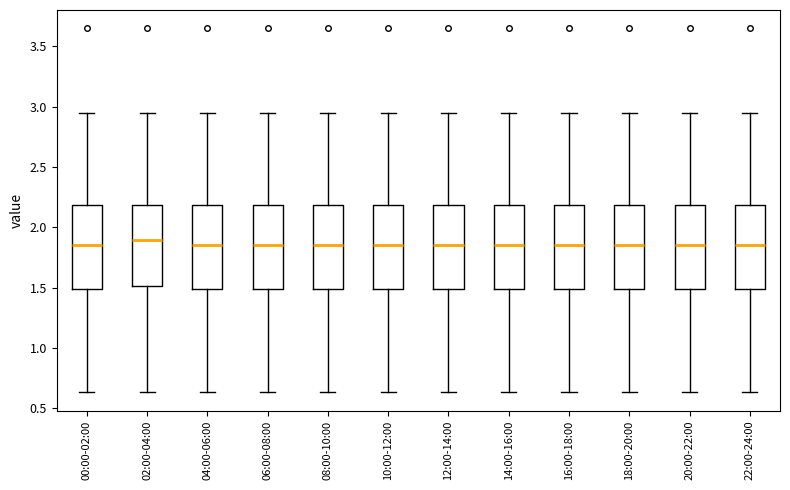

Reading left to right, transcribe this box plot: for each box, give where its median line is, the range the box spans, and where its two whiskers end, as read against the y-axis. The values are not printed on the chart, so give them approximately, as read against the axis.

00:00-02:00: median 1.85, box 1.50 to 2.20, whiskers 0.65 to 2.95
02:00-04:00: median 1.90, box 1.50 to 2.20, whiskers 0.65 to 2.95
04:00-06:00: median 1.85, box 1.50 to 2.20, whiskers 0.65 to 2.95
06:00-08:00: median 1.85, box 1.50 to 2.20, whiskers 0.65 to 2.95
08:00-10:00: median 1.85, box 1.50 to 2.20, whiskers 0.65 to 2.95
10:00-12:00: median 1.85, box 1.50 to 2.20, whiskers 0.65 to 2.95
12:00-14:00: median 1.85, box 1.50 to 2.20, whiskers 0.65 to 2.95
14:00-16:00: median 1.85, box 1.50 to 2.20, whiskers 0.65 to 2.95
16:00-18:00: median 1.85, box 1.50 to 2.20, whiskers 0.65 to 2.95
18:00-20:00: median 1.85, box 1.50 to 2.20, whiskers 0.65 to 2.95
20:00-22:00: median 1.85, box 1.50 to 2.20, whiskers 0.65 to 2.95
22:00-24:00: median 1.85, box 1.50 to 2.20, whiskers 0.65 to 2.95